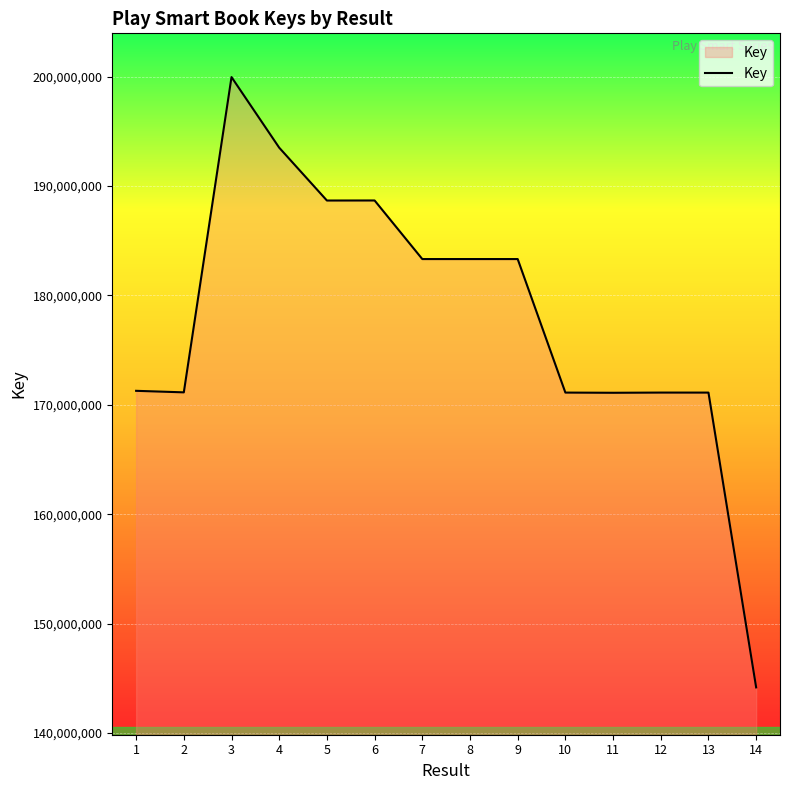

What is the difference between the maximum and minimum values?

55778690